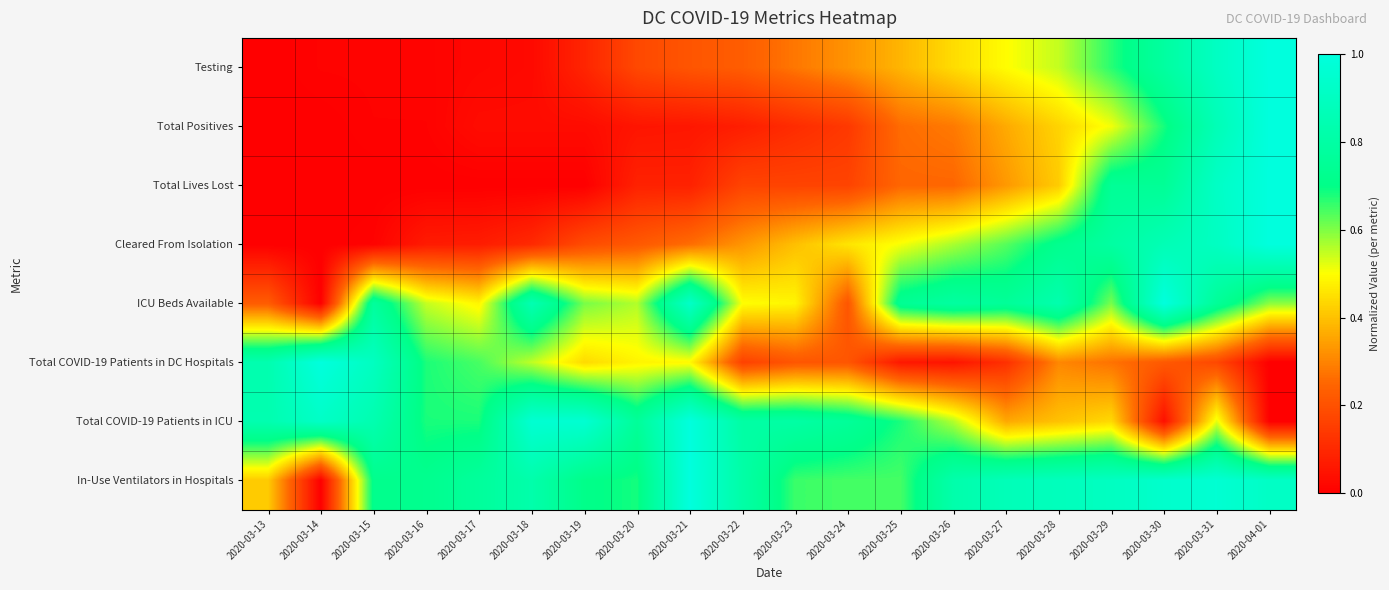

Which category has the highest value across all series?

2020-04-01